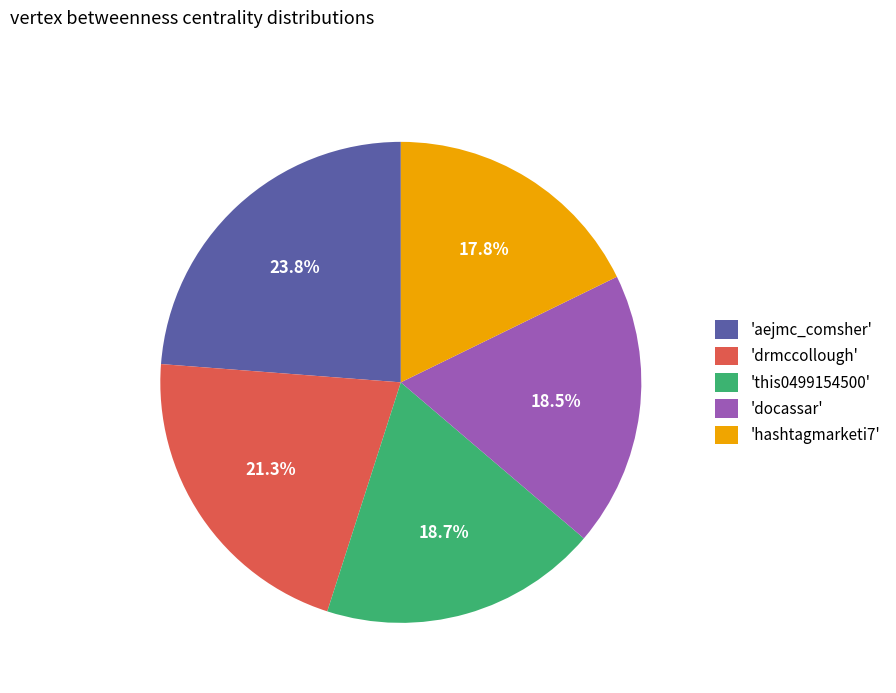

What is the largest slice in the pie chart?

'aejmc_comsher'